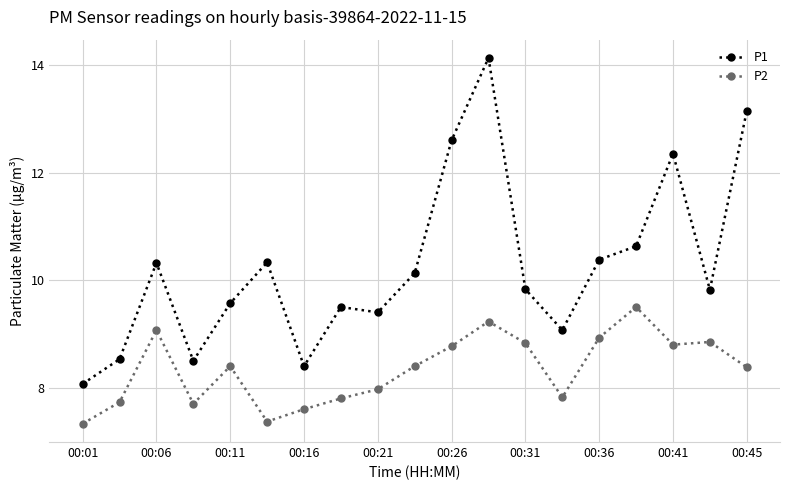

Rank the series by their average value, from highest to lowest.

P1, P2